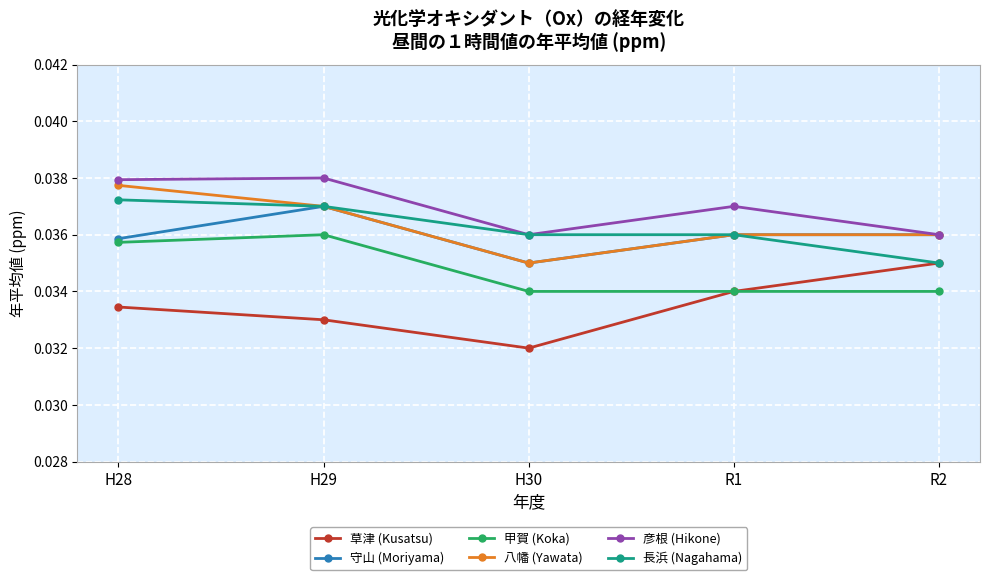

What are all the series names shown in the legend?

草津 (Kusatsu), 守山 (Moriyama), 甲賀 (Koka), 八幡 (Yawata), 彦根 (Hikone), 長浜 (Nagahama)